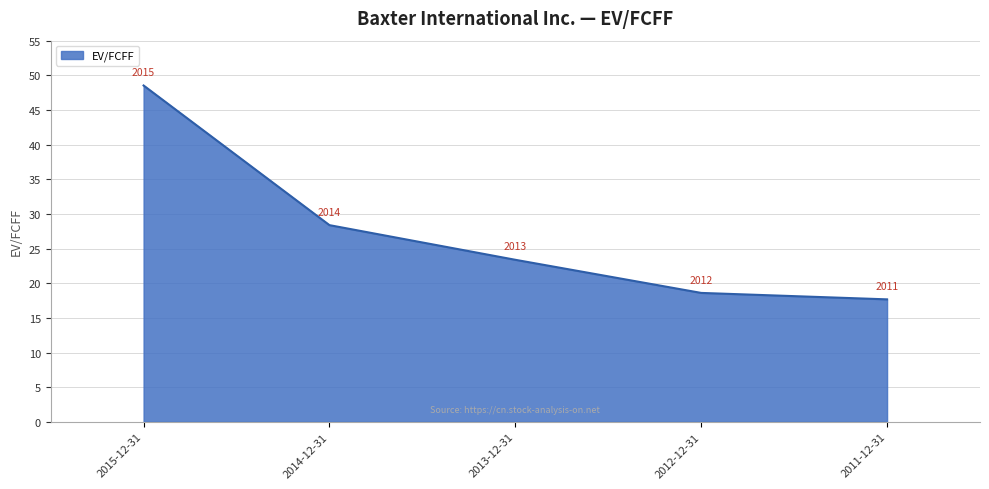

How many series are shown in this chart?

1